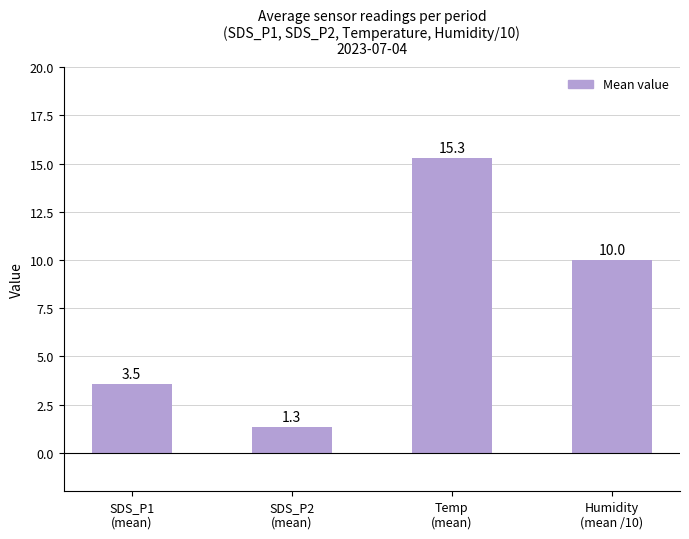

Approximately how many times larger is the value at Humidity
(mean /10) compared to SDS_P1
(mean)?

2.8